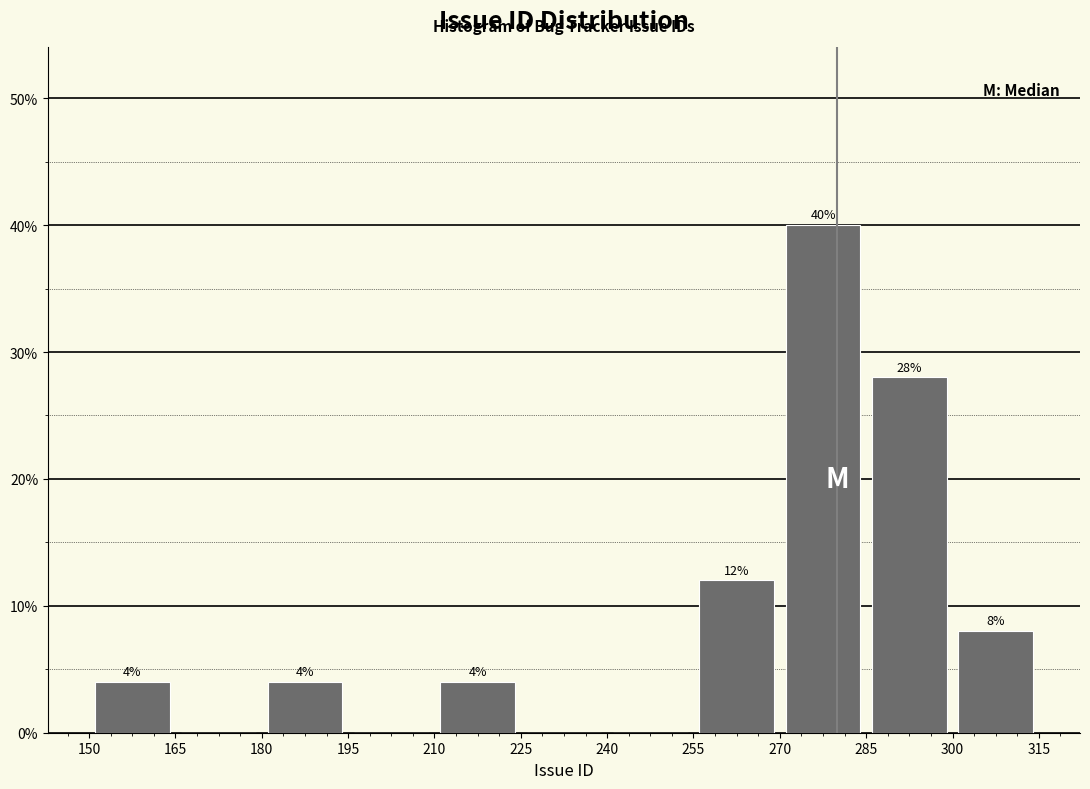

Which range on the x-axis has the tallest bar?

270 to 285